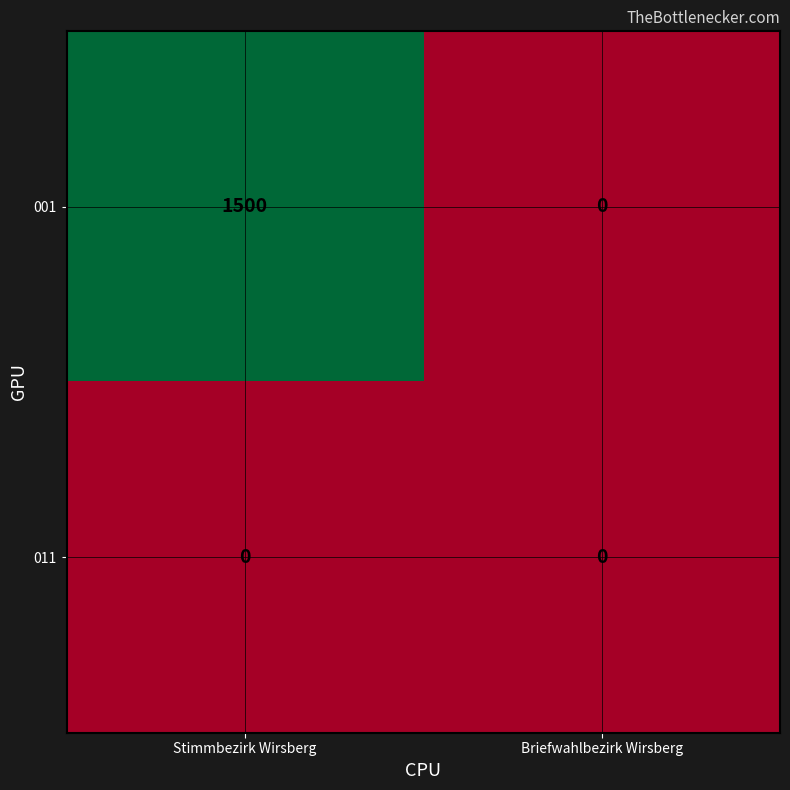

What is the total value across all series at Stimmbezirk Wirsberg?

1500